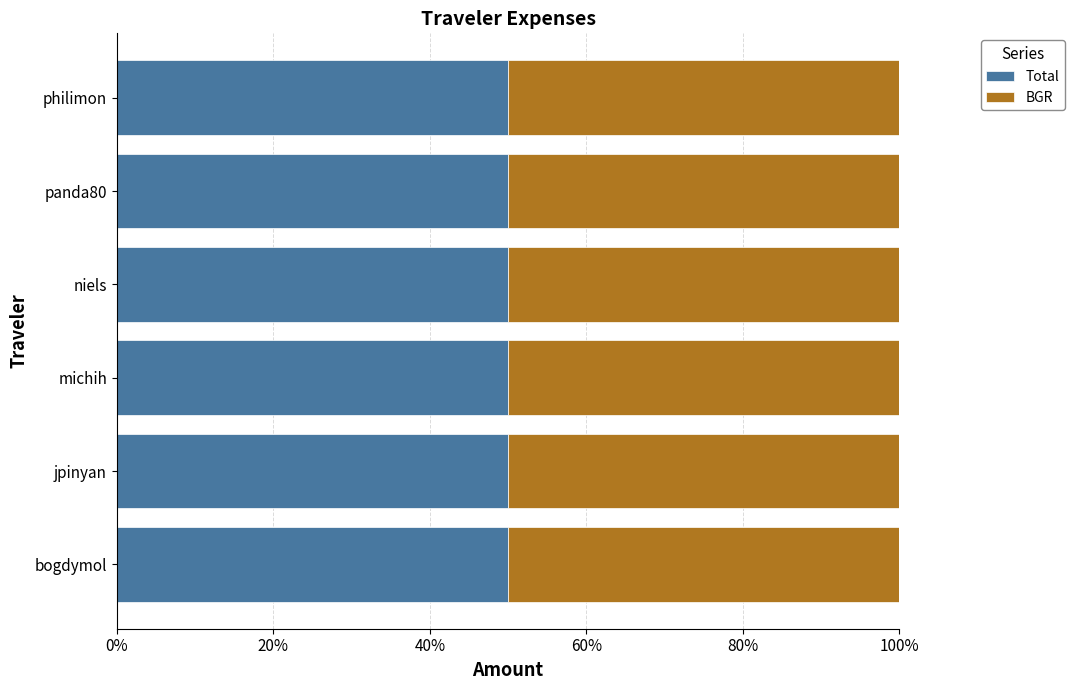

How many bars are there in each group?

2